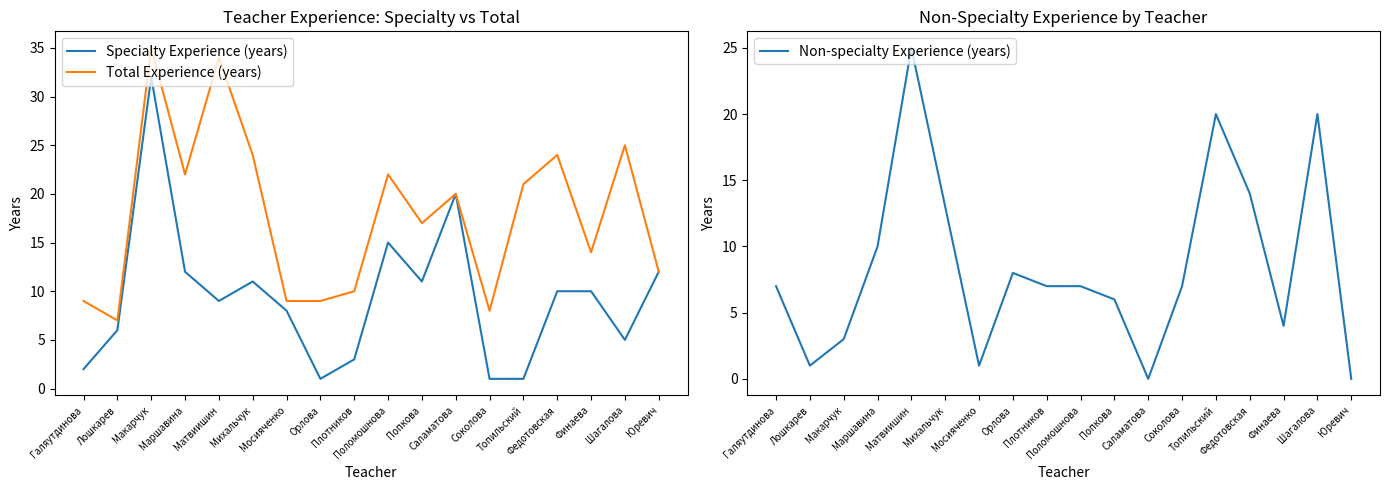

What is the value of the Non-specialty Experience (years) point at the 17th from the left?

20